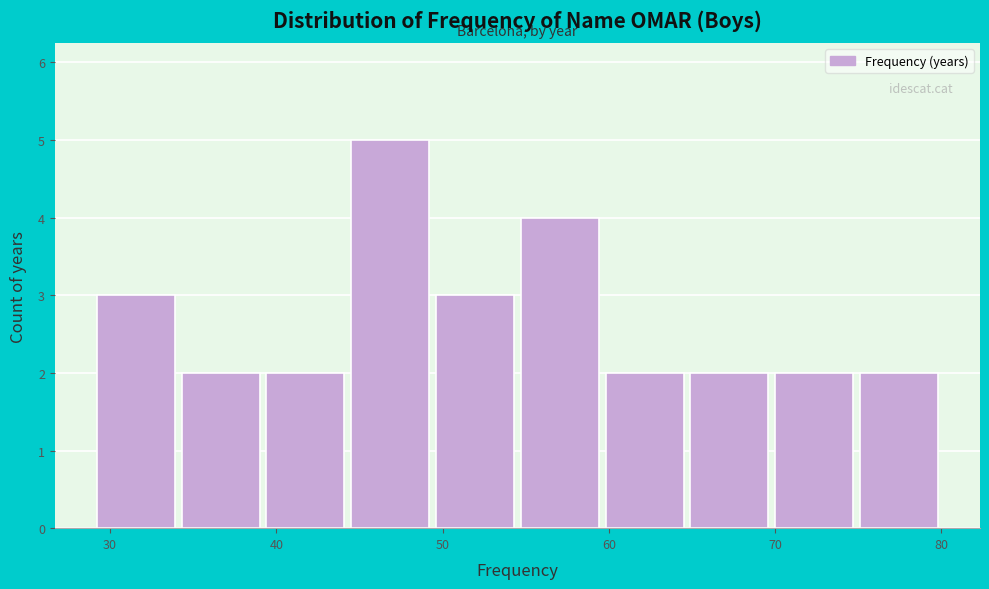

Reading left to right, transcribe this chart: for each bar, give the range it covers on the x-axis and its height. Neither the bar edges nor the heights are printed on the chart, so give them approximately, as read against the axes.

29.0 to 34.1: 3
34.1 to 39.2: 2
39.2 to 44.3: 2
44.3 to 49.4: 5
49.4 to 54.5: 3
54.5 to 59.6: 4
59.6 to 64.7: 2
64.7 to 69.8: 2
69.8 to 74.9: 2
74.9 to 80.0: 2